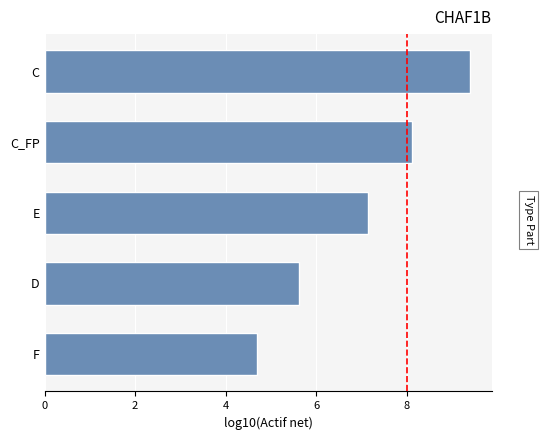

What is the change in value from C_FP to C?

+1.3